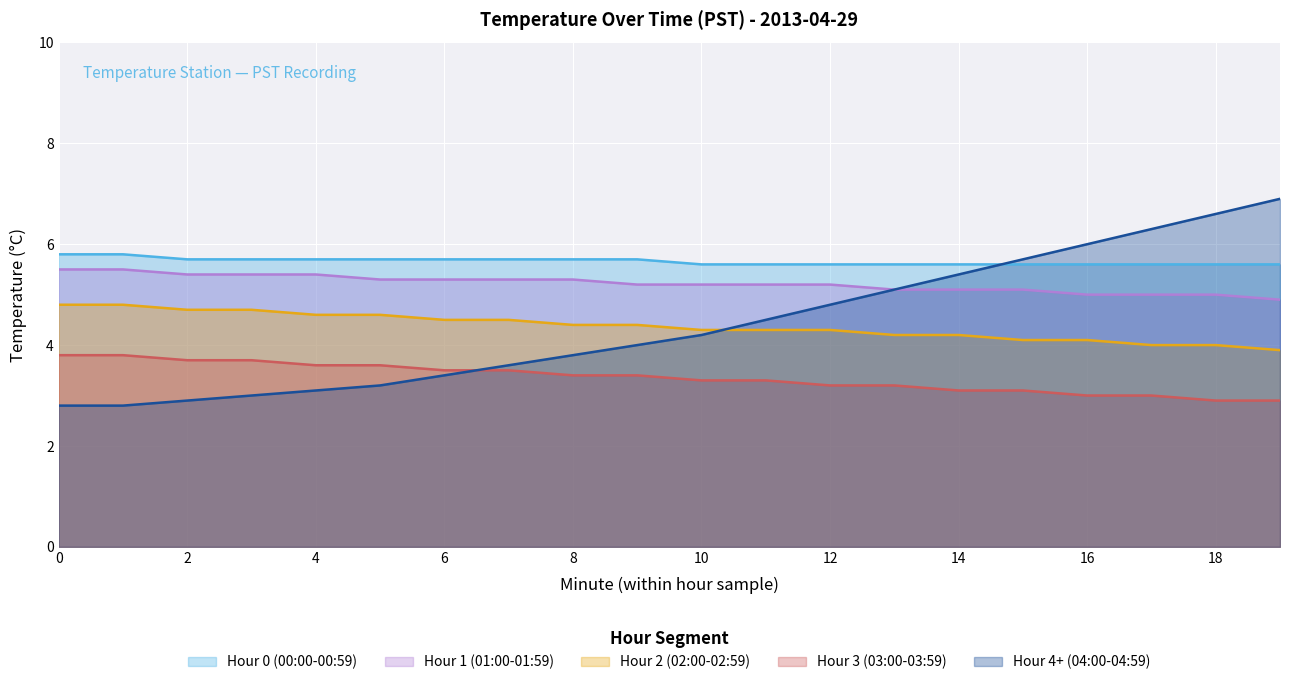

Reading left to right, list all the values displayed in this chart.

Hour 0 (00:00-00:59): 0=5.8	1=5.8	2=5.7	3=5.7	4=5.7	5=5.7	6=5.7	7=5.7	8=5.7	9=5.7	10=5.6	11=5.6	12=5.6	13=5.6	14=5.6	15=5.6	16=5.6	17=5.6	18=5.6	19=5.6
Hour 1 (01:00-01:59): 0=5.5	1=5.5	2=5.4	3=5.4	4=5.4	5=5.3	6=5.3	7=5.3	8=5.3	9=5.2	10=5.2	11=5.2	12=5.2	13=5.1	14=5.1	15=5.1	16=5.0	17=5.0	18=5.0	19=4.9
Hour 2 (02:00-02:59): 0=4.8	1=4.8	2=4.7	3=4.7	4=4.6	5=4.6	6=4.5	7=4.5	8=4.4	9=4.4	10=4.3	11=4.3	12=4.3	13=4.2	14=4.2	15=4.1	16=4.1	17=4.0	18=4.0	19=3.9
Hour 3 (03:00-03:59): 0=3.8	1=3.8	2=3.7	3=3.7	4=3.6	5=3.6	6=3.5	7=3.5	8=3.4	9=3.4	10=3.3	11=3.3	12=3.2	13=3.2	14=3.1	15=3.1	16=3.0	17=3.0	18=2.9	19=2.9
Hour 4+ (04:00-04:59): 0=2.8	1=2.8	2=2.9	3=3.0	4=3.1	5=3.2	6=3.4	7=3.6	8=3.8	9=4.0	10=4.2	11=4.5	12=4.8	13=5.1	14=5.4	15=5.7	16=6.0	17=6.3	18=6.6	19=6.9